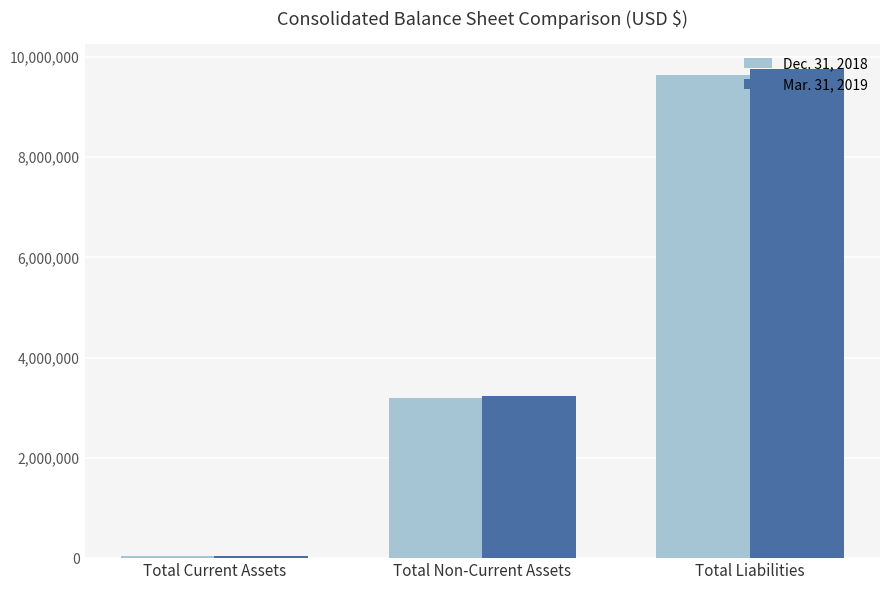

What are all the series names shown in the legend?

Dec. 31, 2018, Mar. 31, 2019